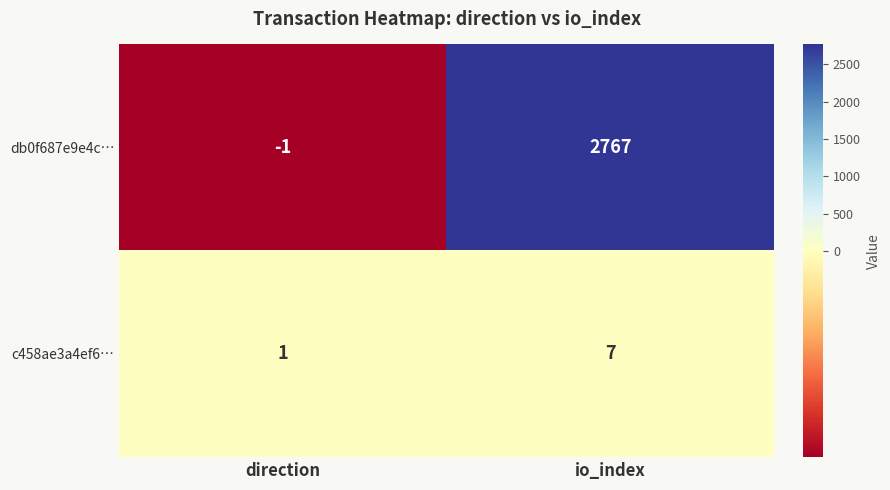

At which category does the chart reach its peak across all series?

io_index